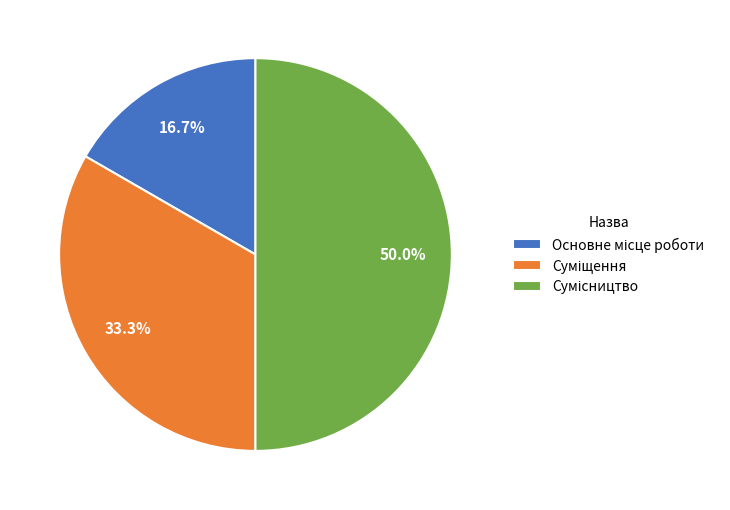

How much of the chart is everything except Сумісництво?

50.0%